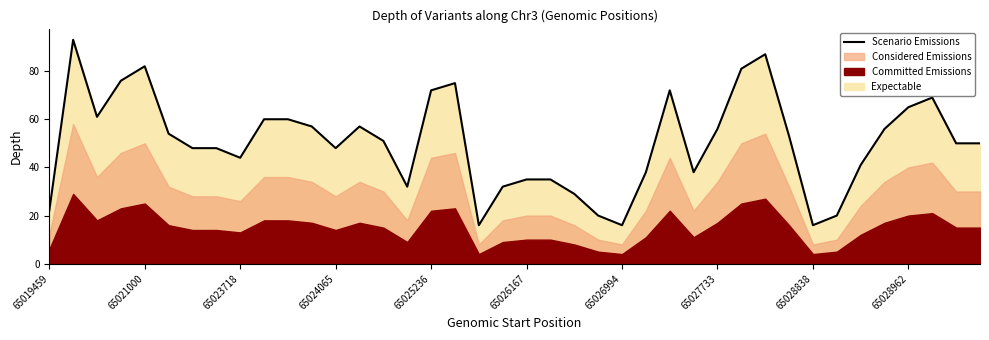

The value of Scenario Emissions at 65024065 is 69. True or false?

False